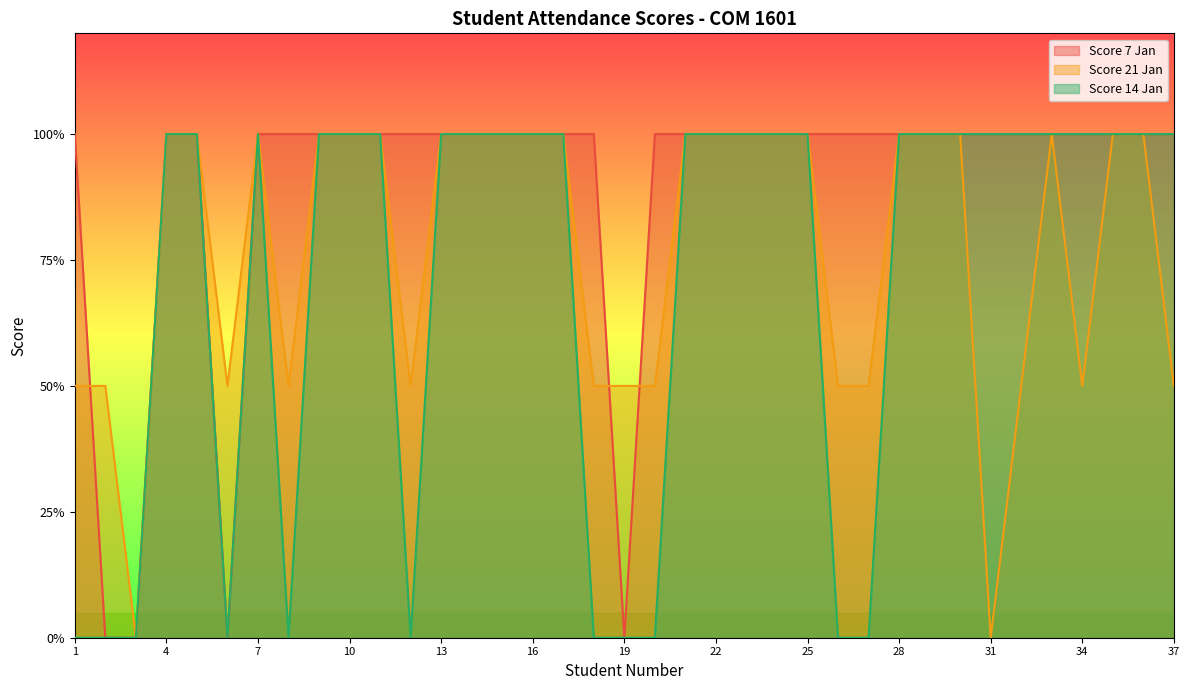

What is the value of the Score 14 Jan point at the 29th from the left?

1.0